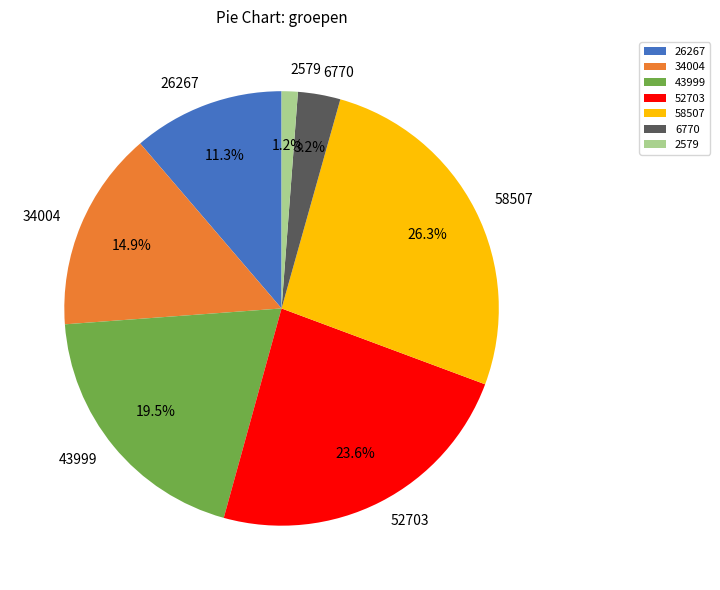

Count the number of slices in the pie.

7